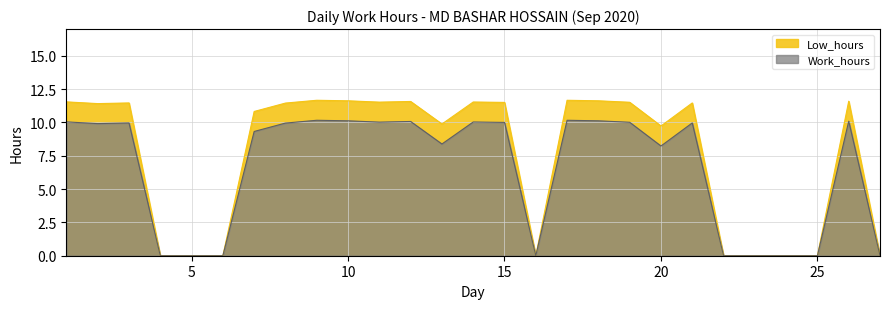

How many categories are shown in the chart?

27